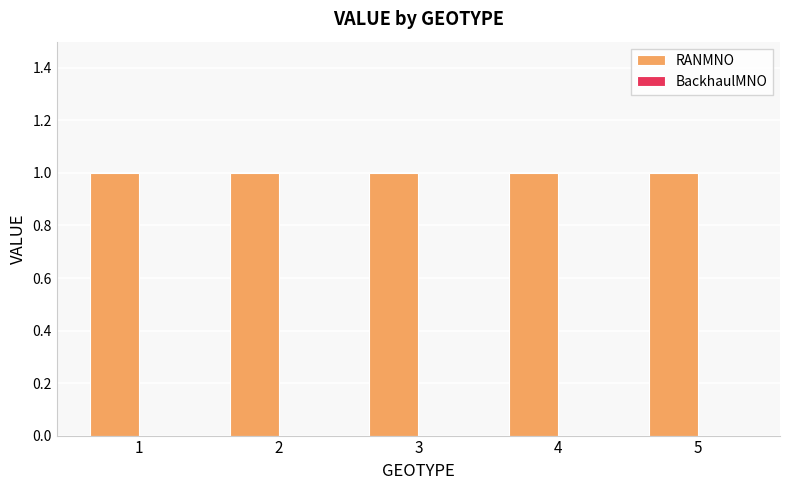

At 3, list the series in order from smallest to largest.

BackhaulMNO, RANMNO